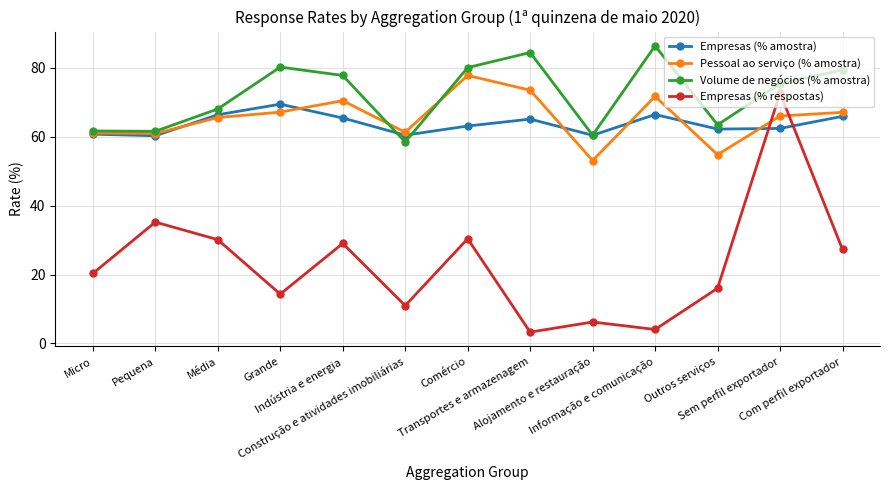

At how many categories does at least one series exceed 5?

13